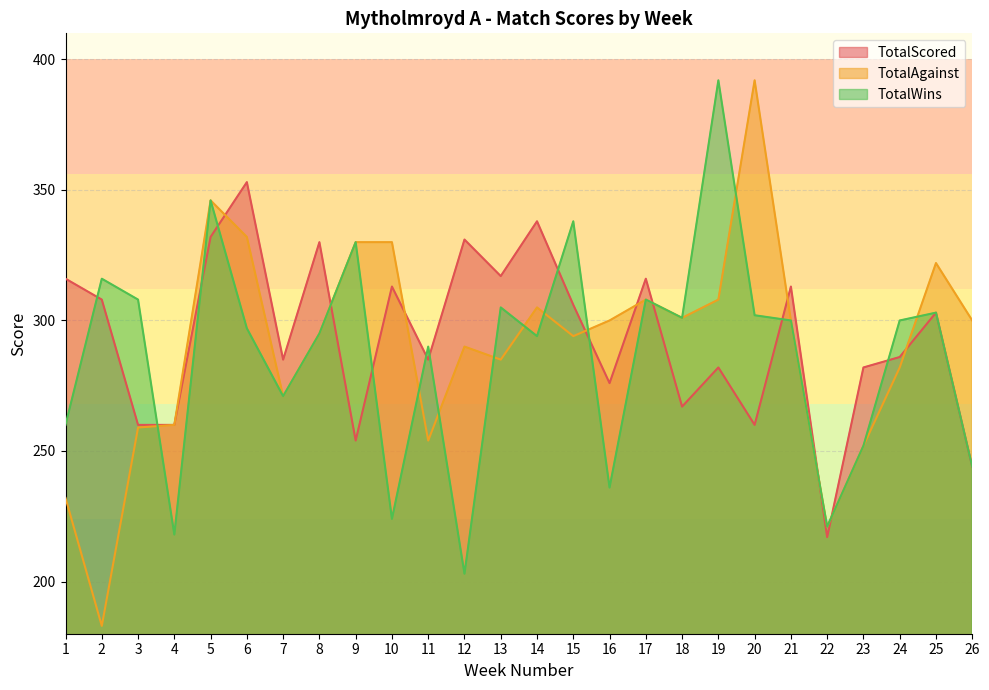

True or false: TotalAgainst has more than 1 points higher than both neighbors.

True